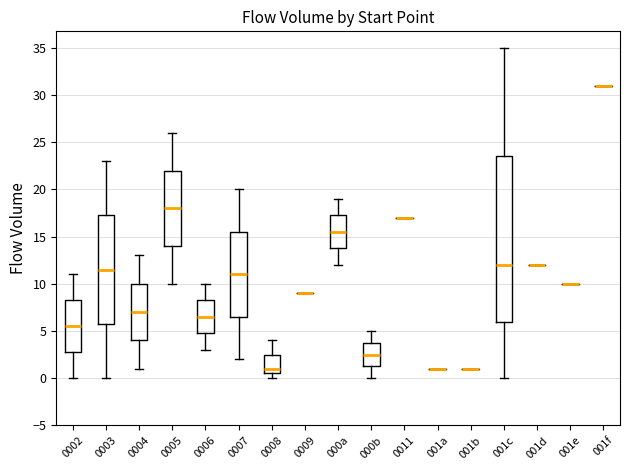

Which box is the tallest, from its lower edge to its upper edge?

001c